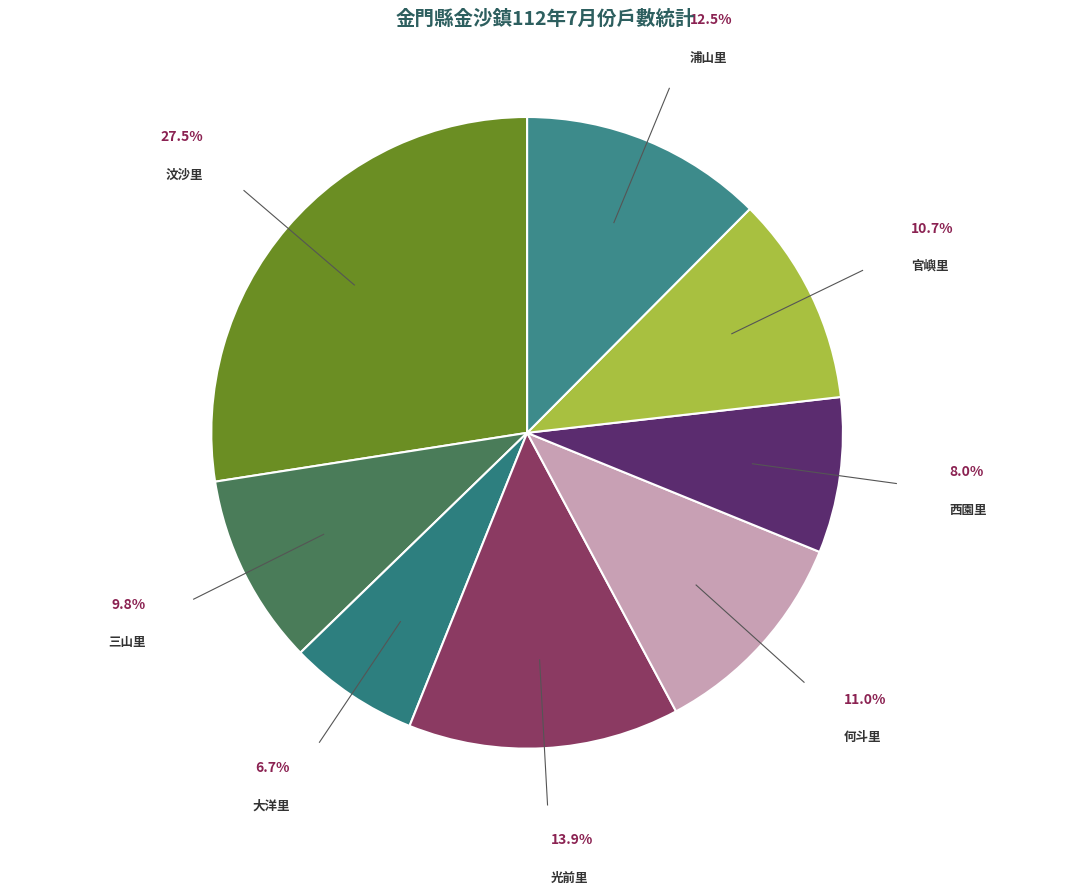

Combined, what portion of the pie is 三山里 and 何斗里?

20.8%